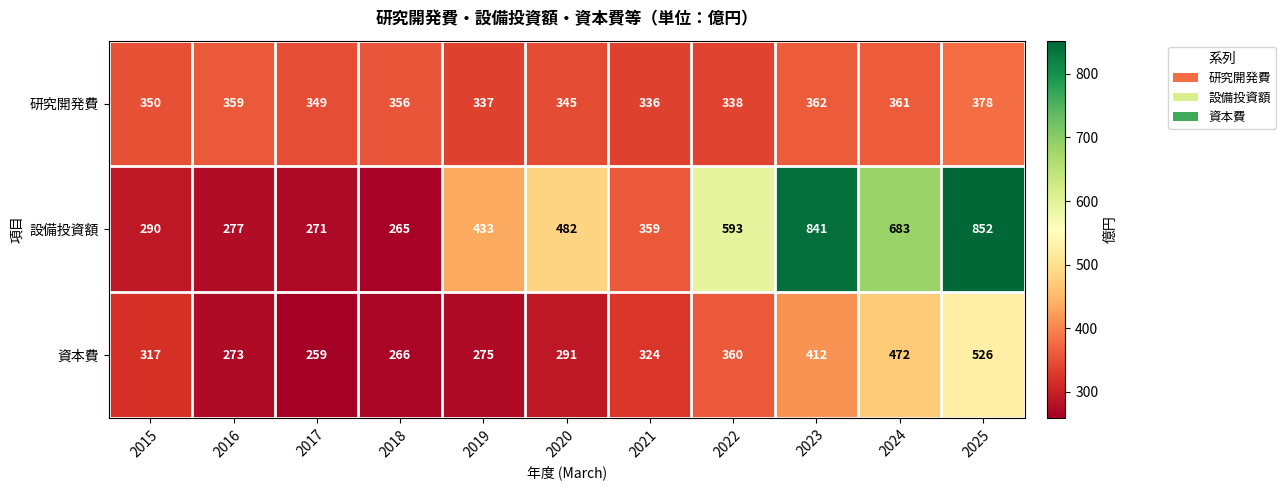

What is the spread (max minus min) of values at 2024?

322